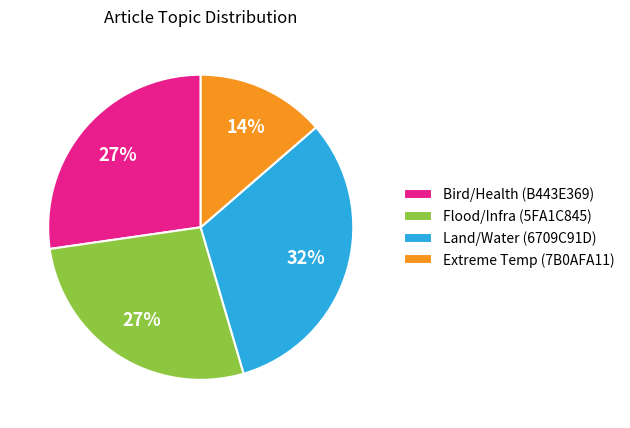

Does Land/Water (6709C91D) account for over 50% of the chart?

No